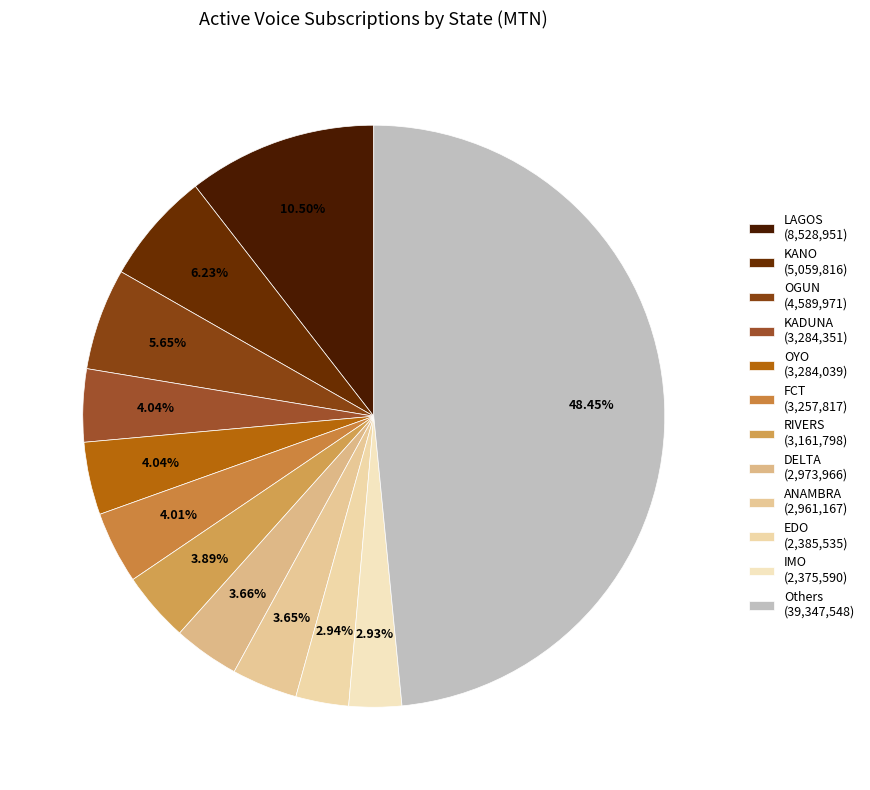

How many segments does this pie chart have?

12